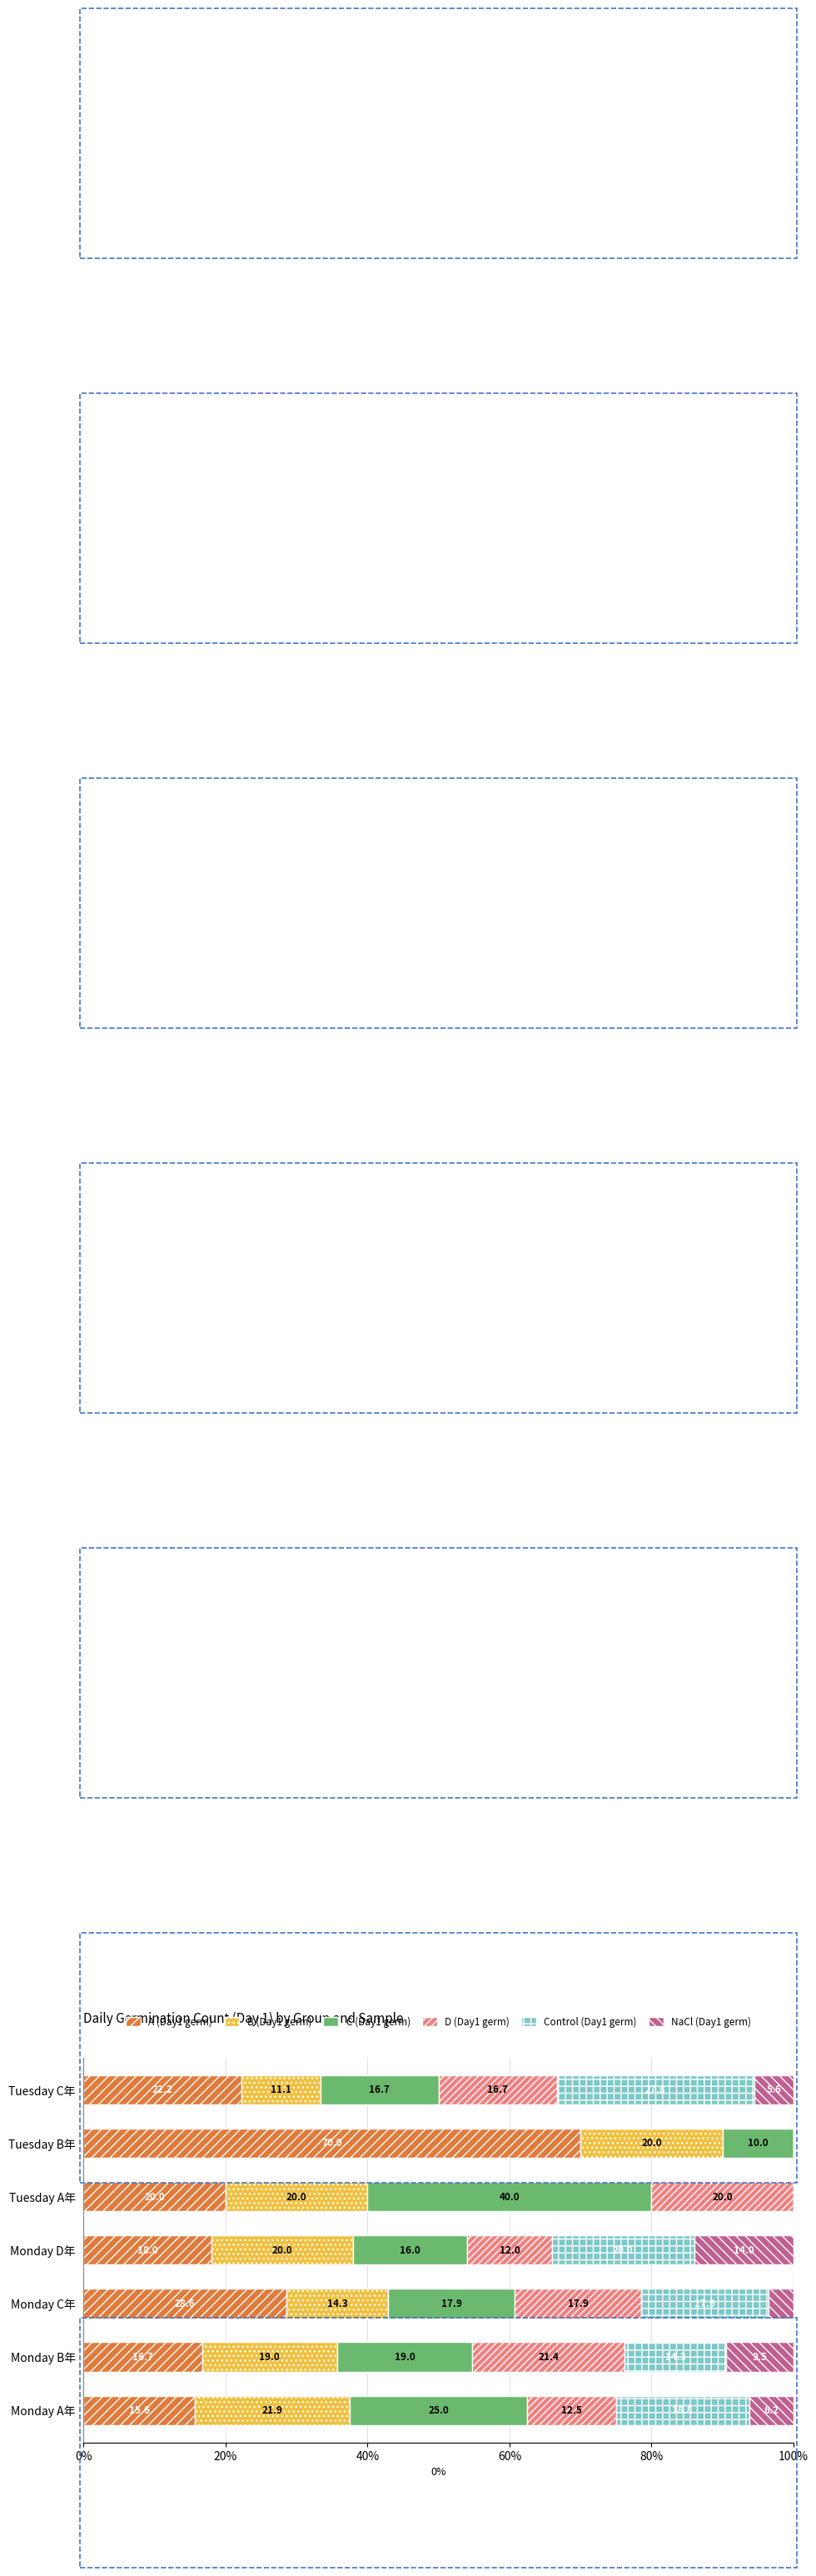

What is the sum of the A (Day1 germ) values at Tuesday B年 and Tuesday C年?

92.2